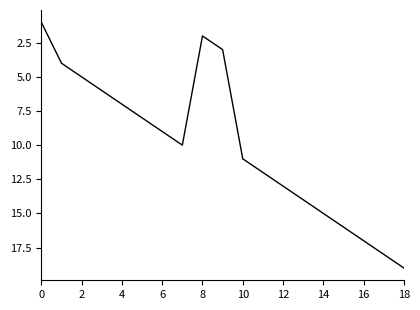

What is the difference between the maximum and minimum values?

18